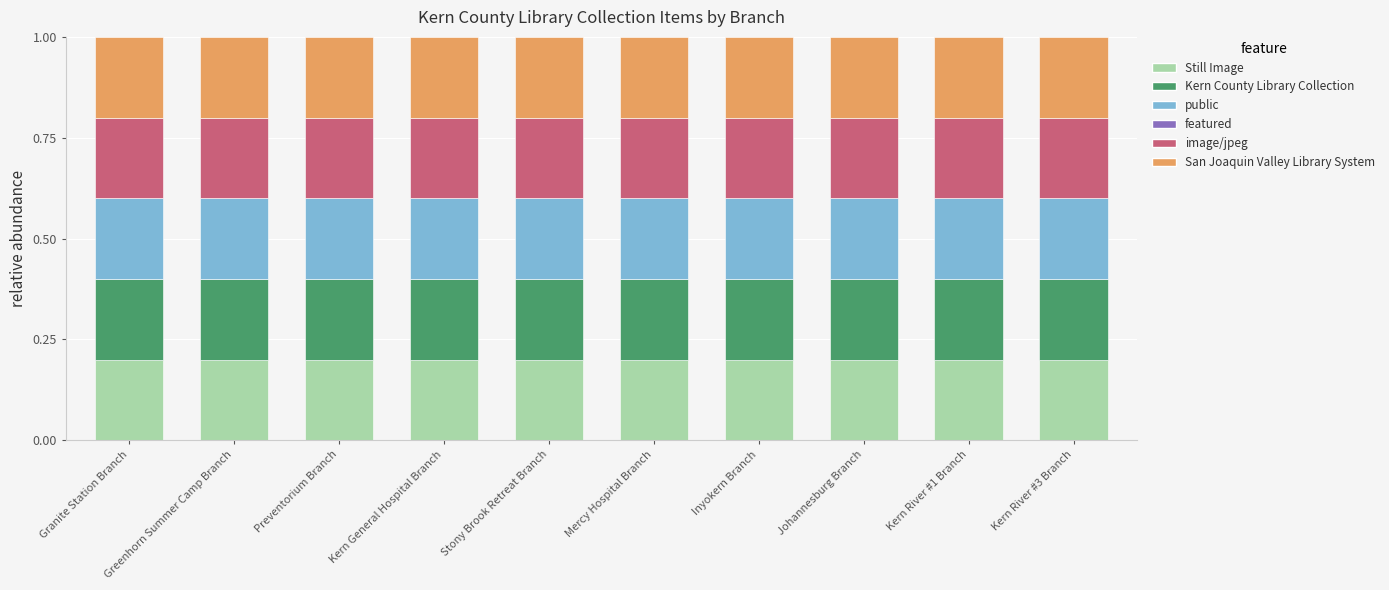

Where is Still Image nearest to the value 0?

Granite Station Branch